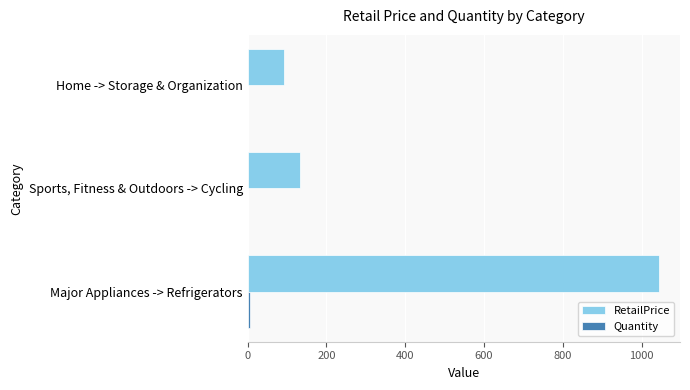

At which category is the sum across all series the highest?

Major Appliances -> Refrigerators